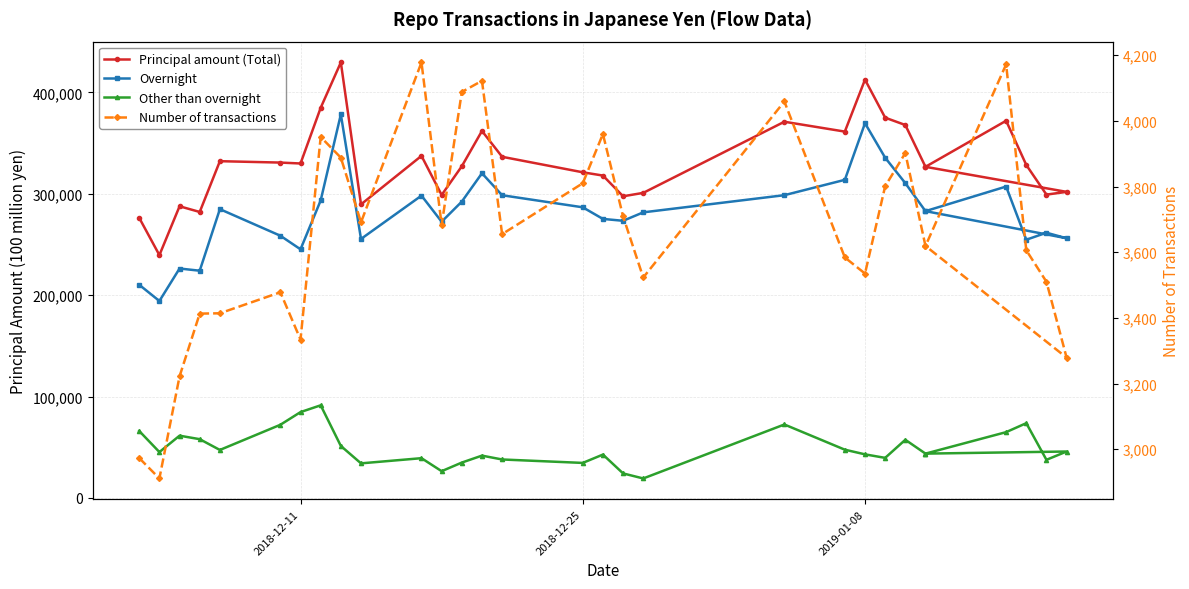

True or false: Number of transactions and Other than overnight intersect in this chart.

False